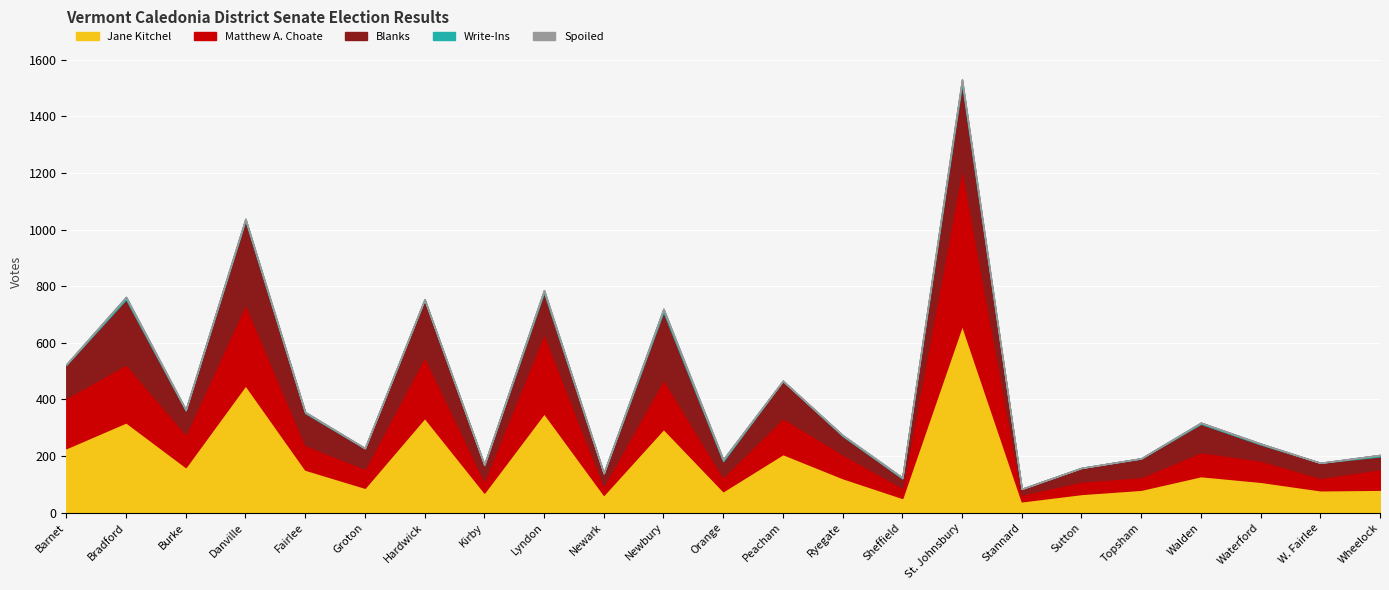

Which series has the largest total across all categories?

Jane Kitchel